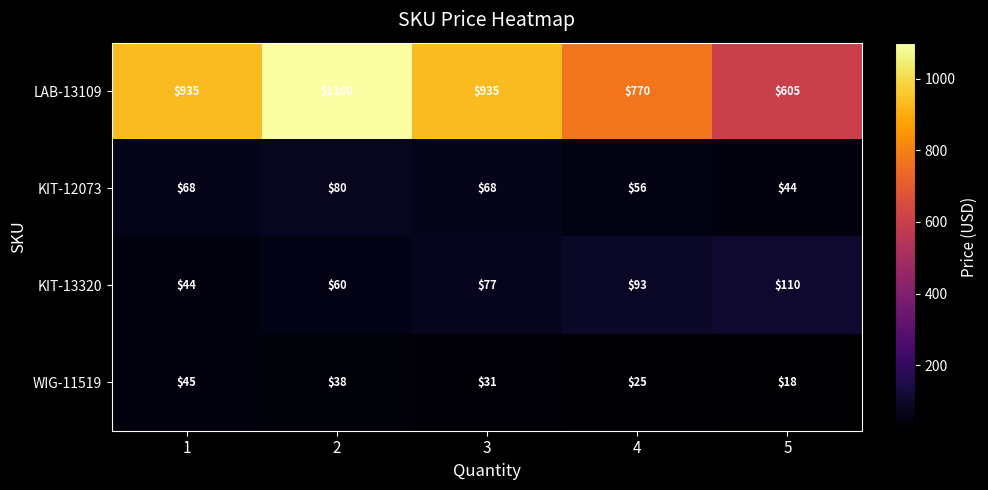

What is the minimum value shown in the chart?

18